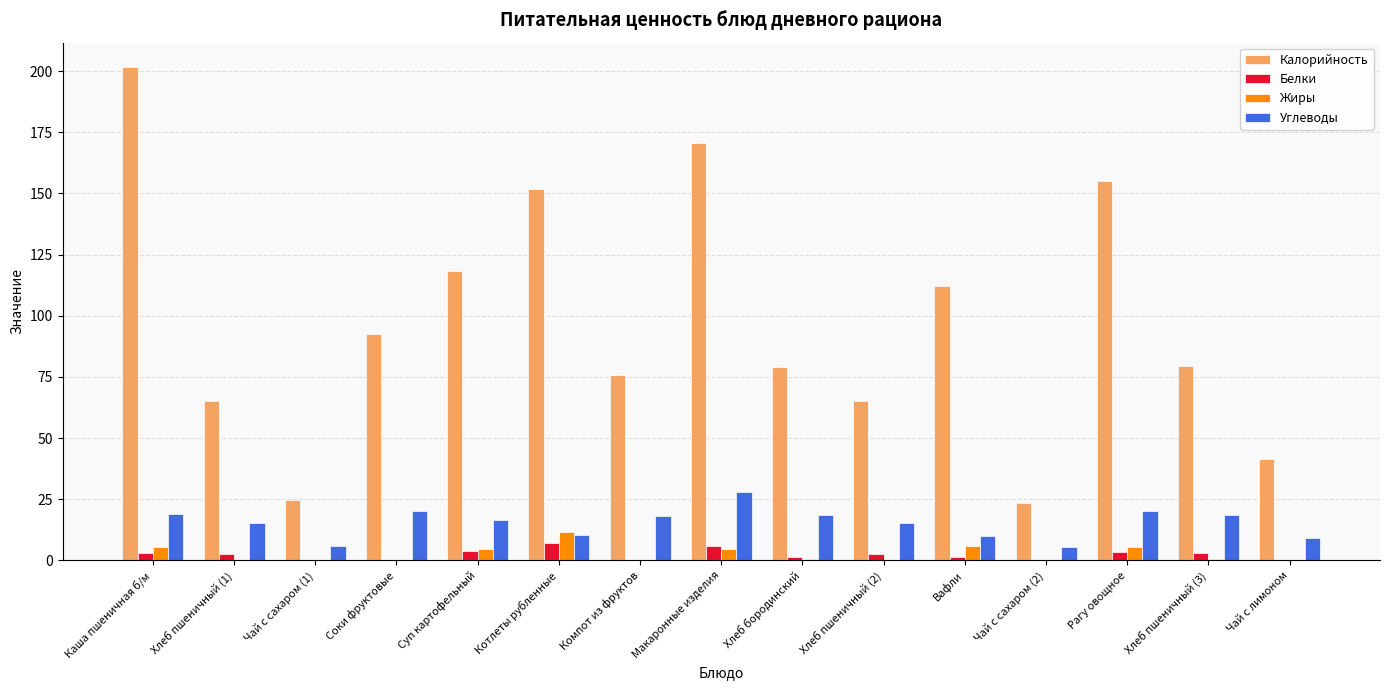

How many groups of bars are there?

15